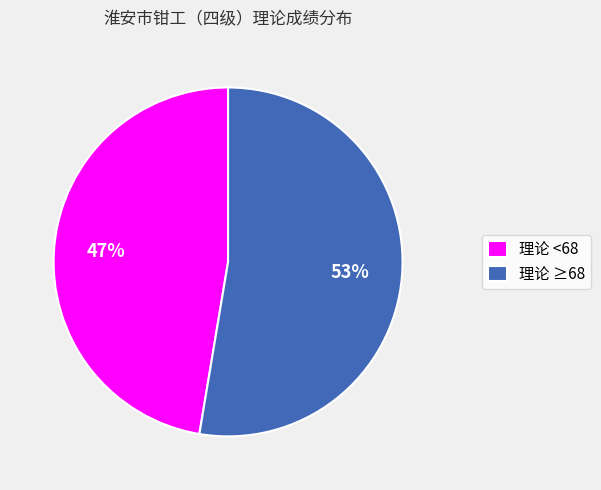

Rank the categories by value from highest to lowest.

理论 ≥68, 理论 <68